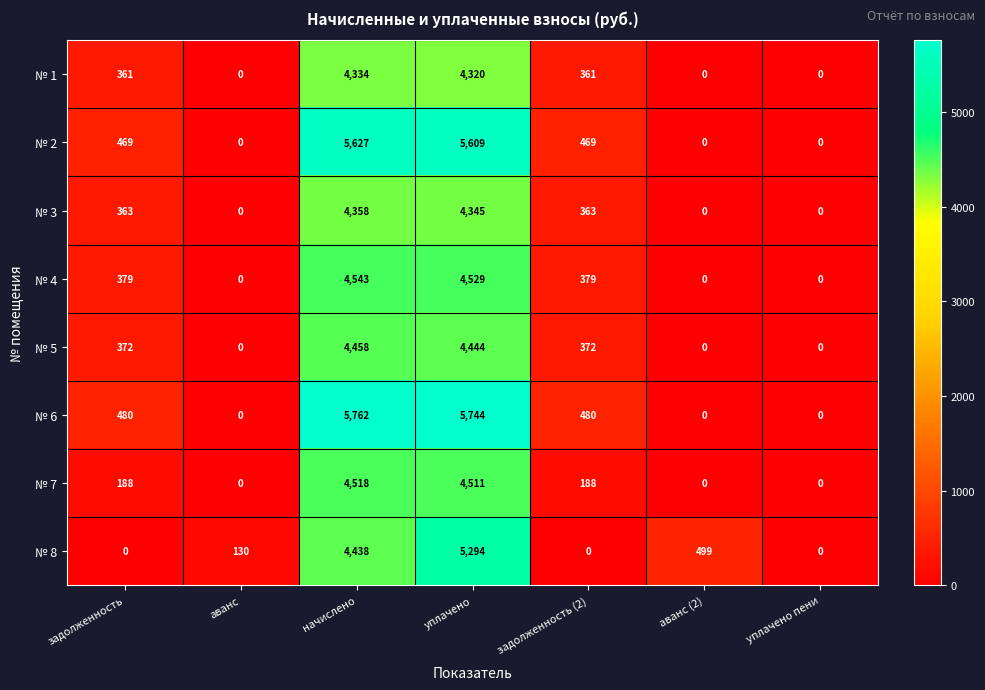

What is the difference between the № 2 values at уплачено and аванс?

5609